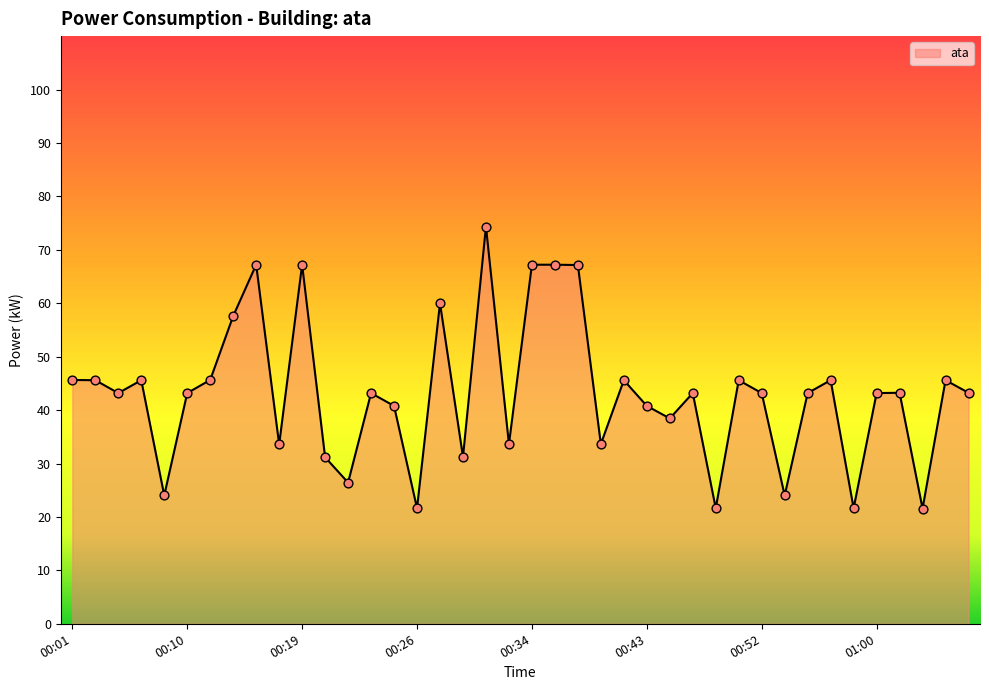

What is the difference between the maximum and minimum values?

52.8